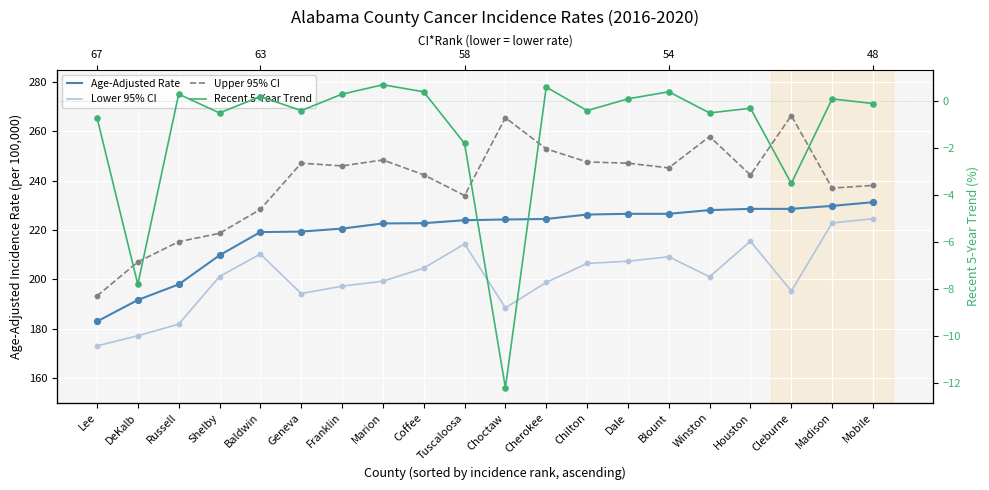

At which category is the sum across all series the highest?

Mobile